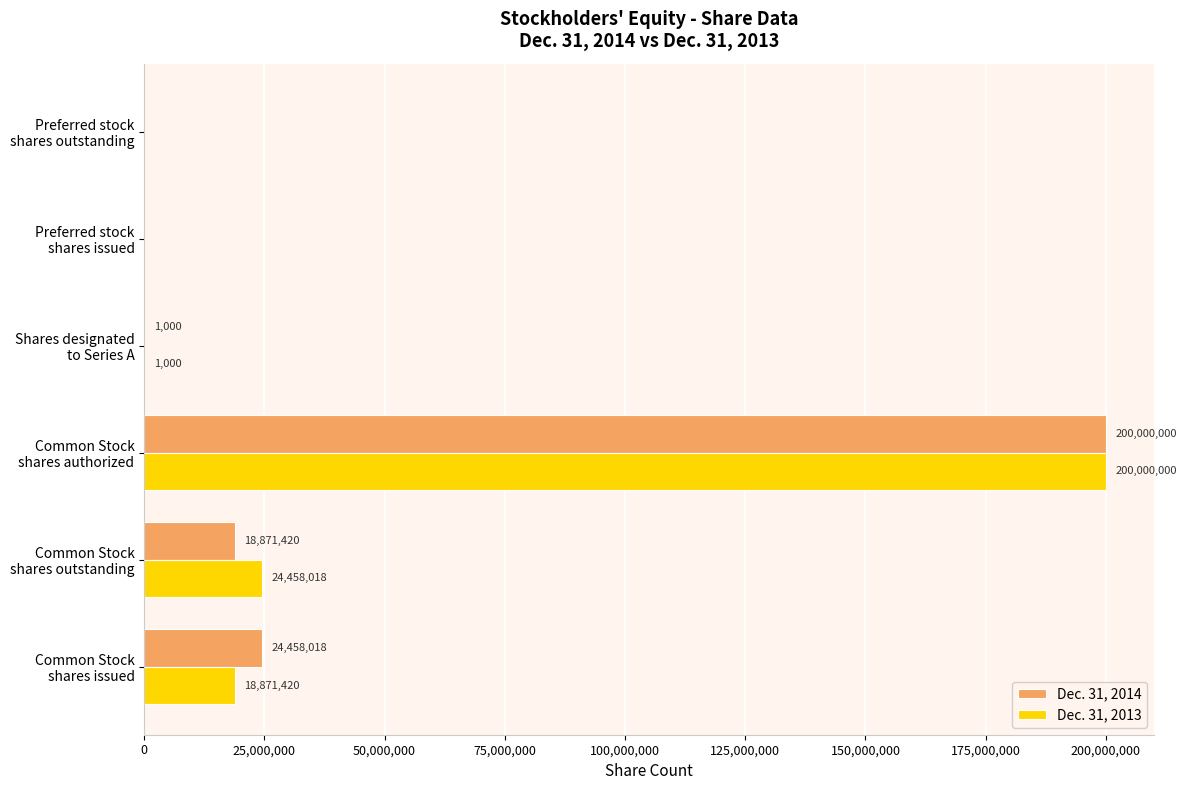

What is the maximum value for Dec. 31, 2013?

200000000